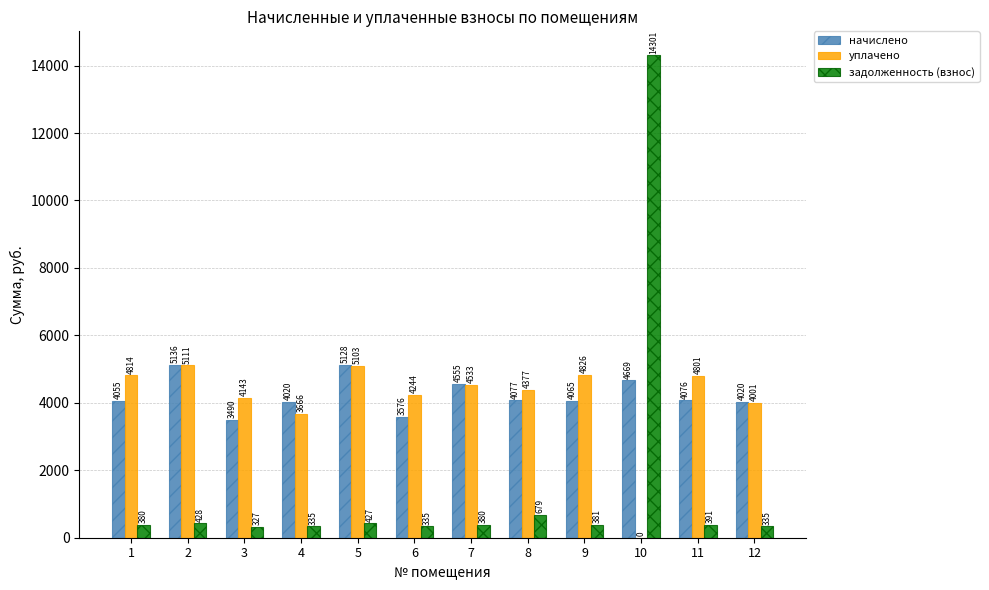

What is the approximate value of уплачено at 2?

5111.2